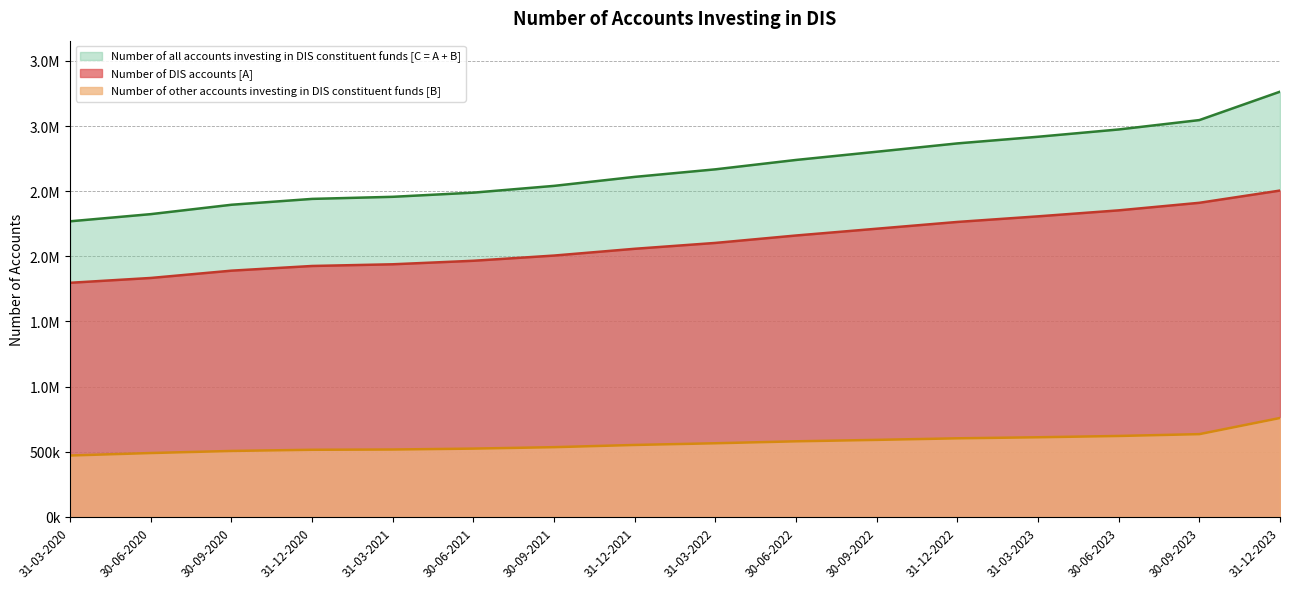

True or false: Number of DIS accounts [A] has a value of 2411000 at 30-09-2023.

True